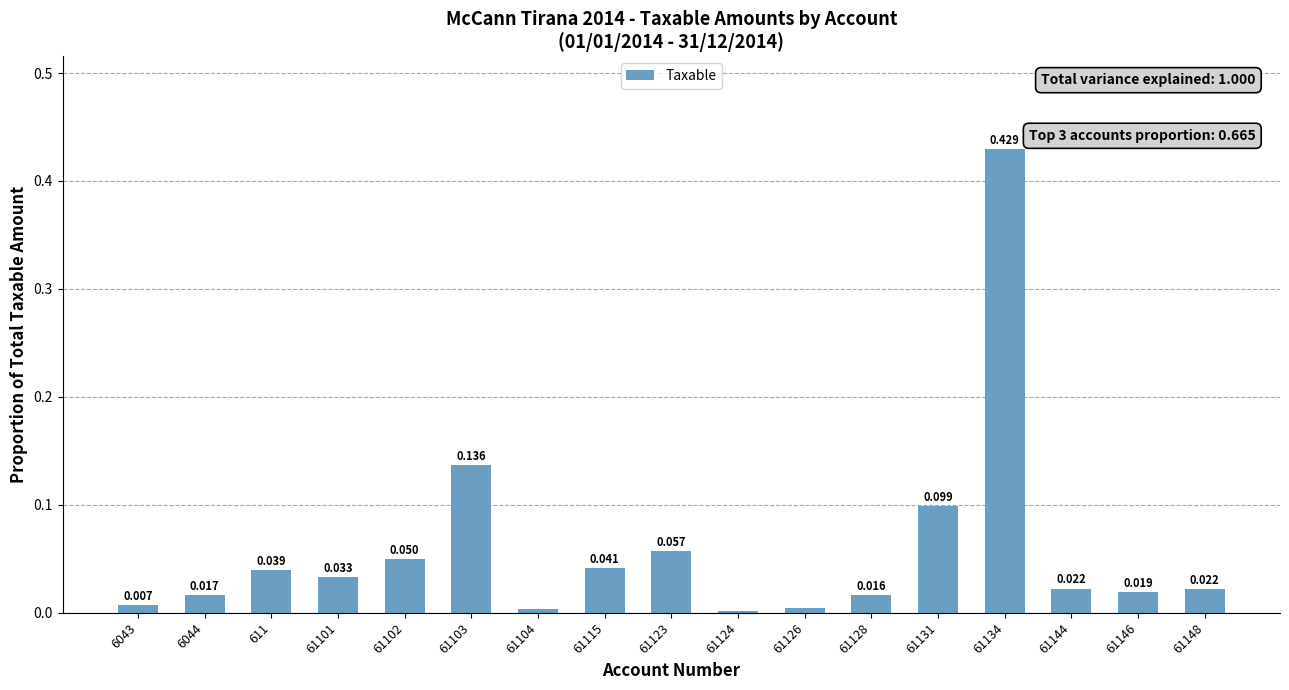

Does the chart contain any negative values?

No